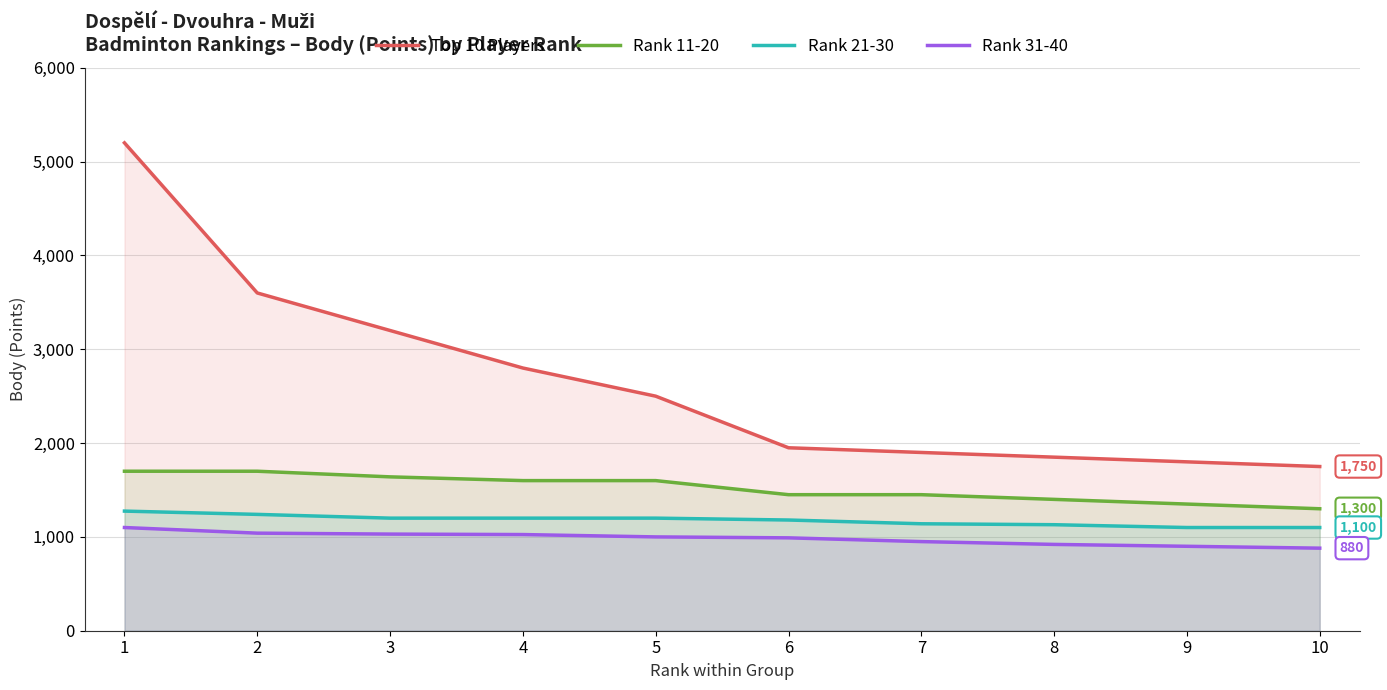

The value of Top 10 Players at 1 is 7354. True or false?

False